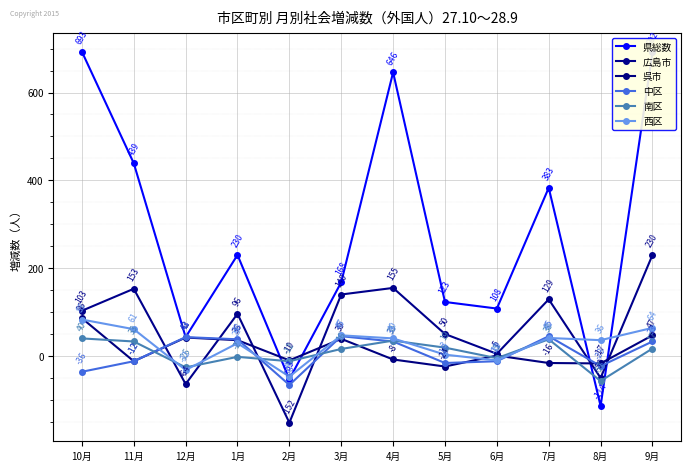

Which has a higher value, 4月 or 1月?

4月